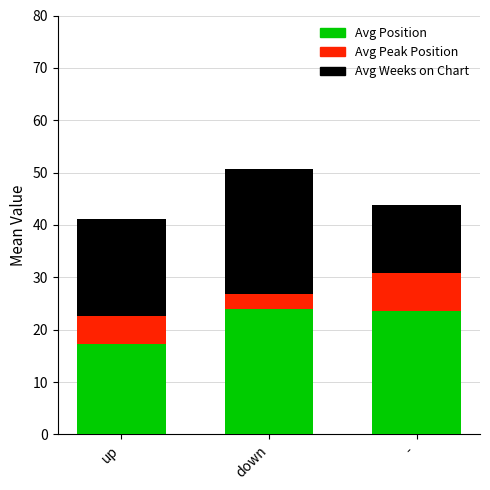

At which category is the sum across all series the highest?

down